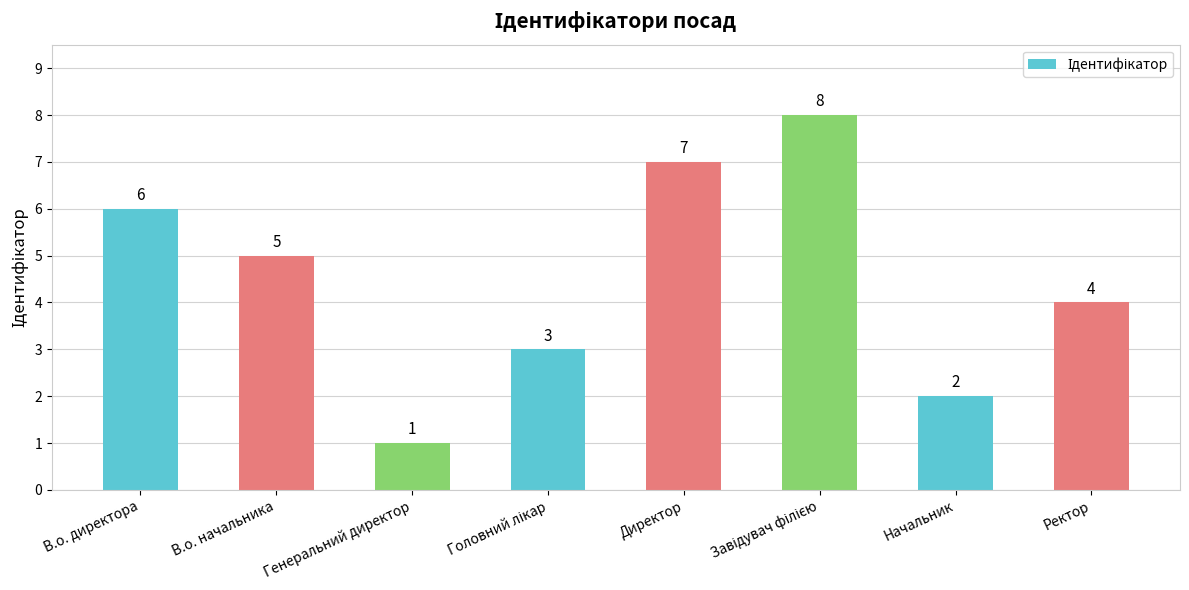

Read the value at В.о. начальника.

5